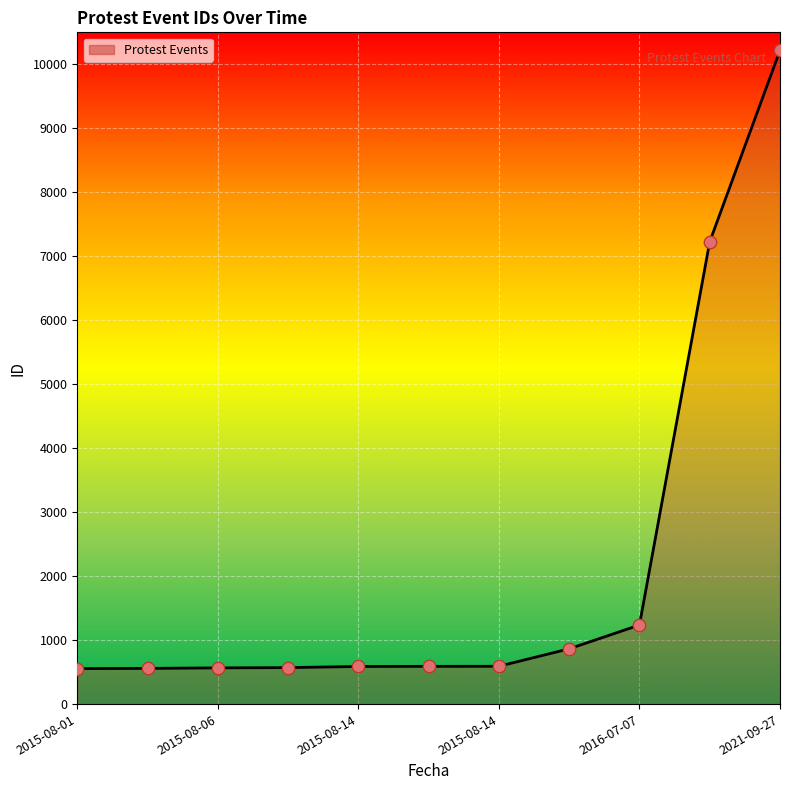

What is the difference between the maximum and minimum values?

9663